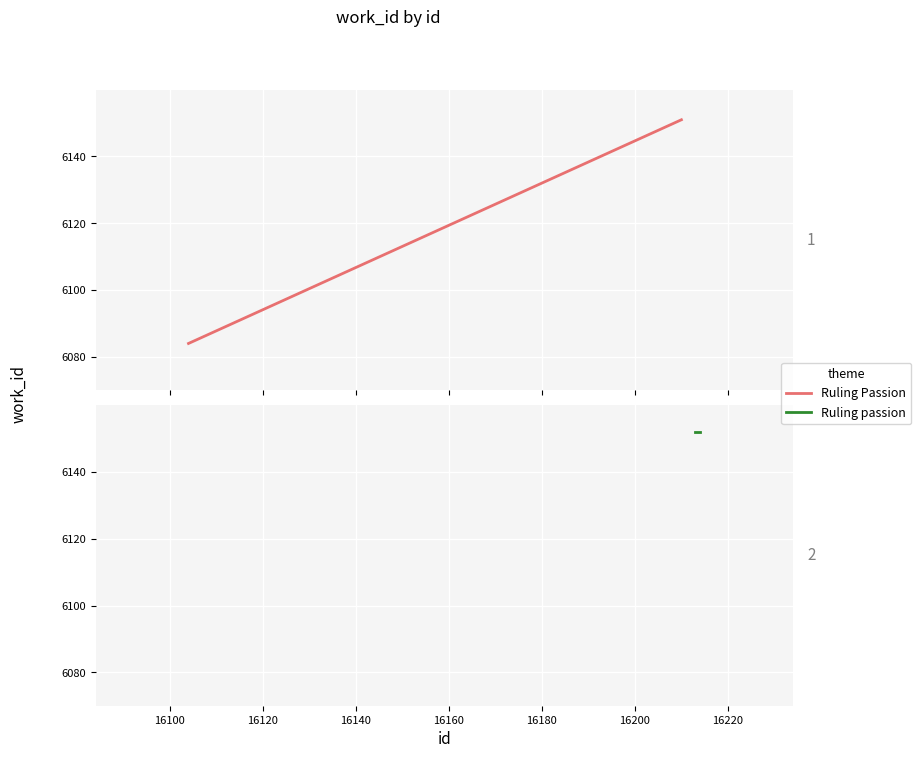

Which series has the largest total across all categories?

Ruling passion